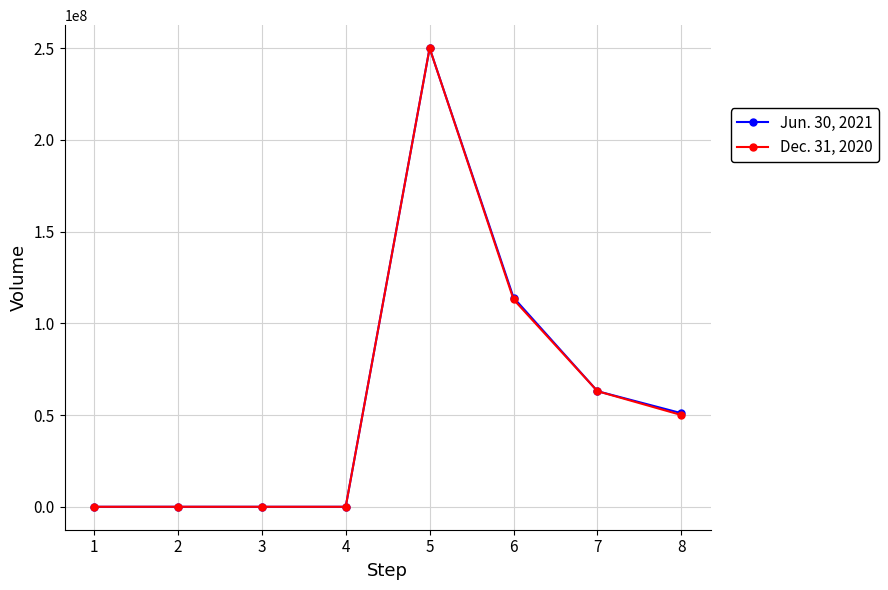

Rank the series at 6 from highest to lowest value.

Jun. 30, 2021, Dec. 31, 2020